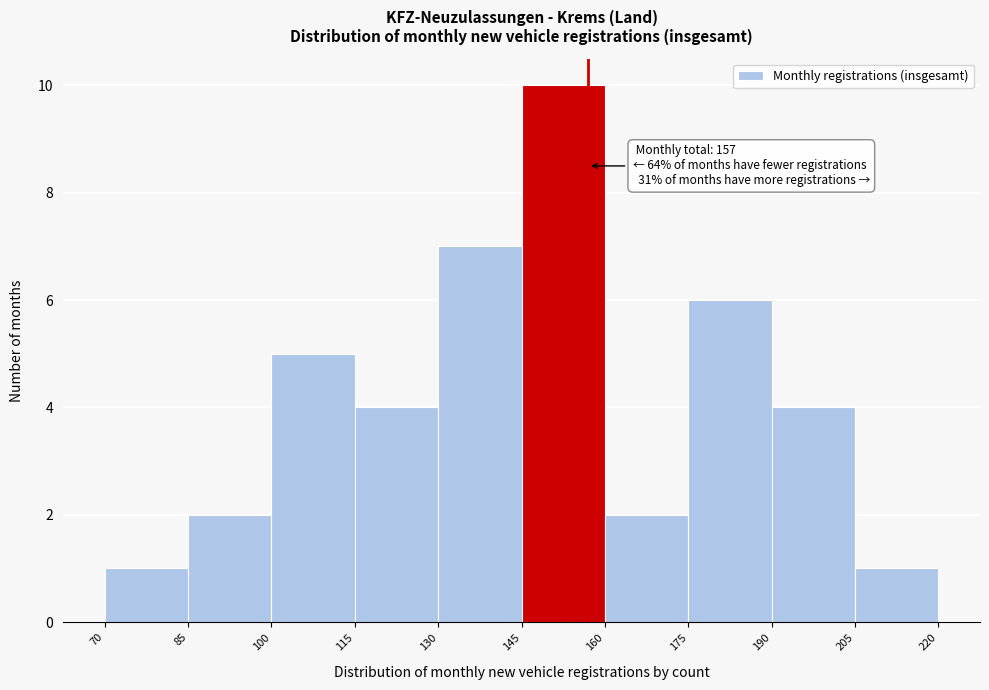

Which range on the x-axis has the tallest bar?

145 to 160